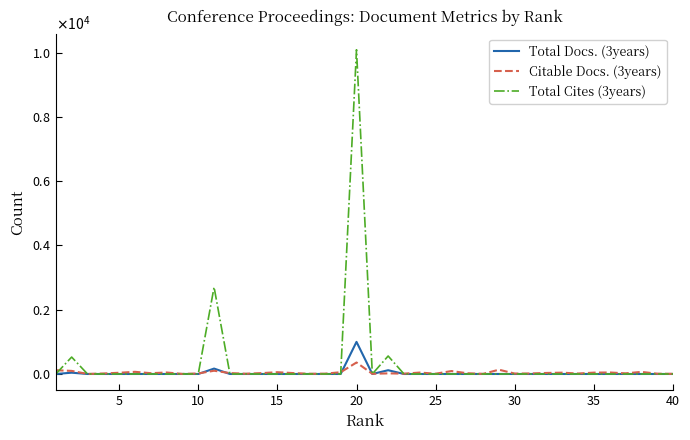

What are all the series names shown in the legend?

Total Docs. (3years), Citable Docs. (3years), Total Cites (3years)